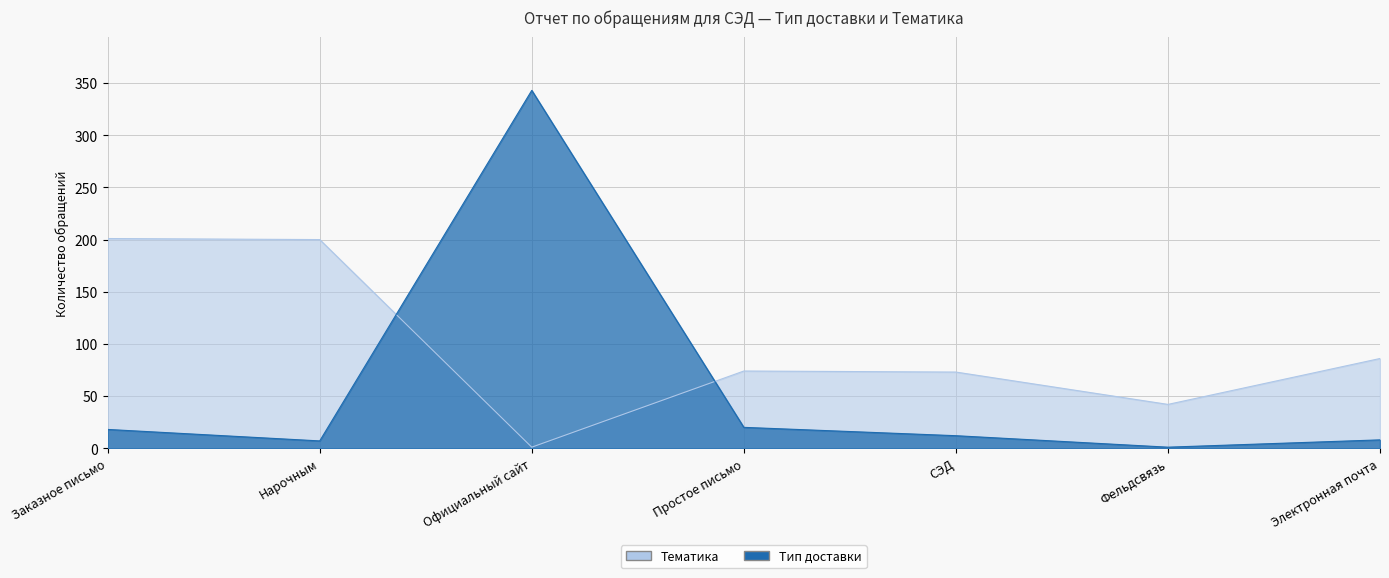

List the labels in order of Тематика value, smallest first.

Официальный сайт, Фельдсвязь, СЭД, Простое письмо, Электронная почта, Нарочным, Заказное письмо